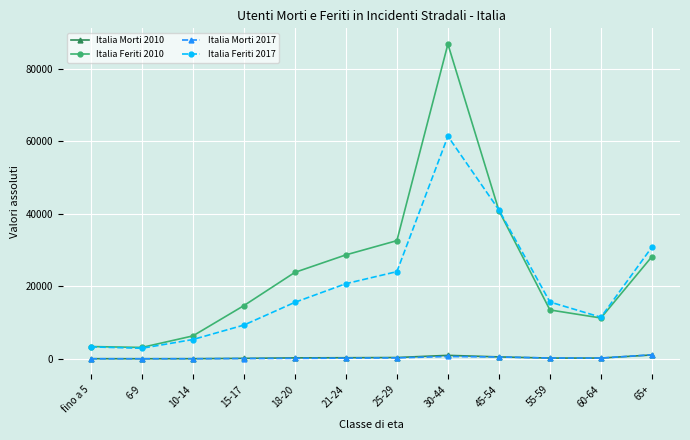

What is the maximum value for Italia Feriti 2017?

61442